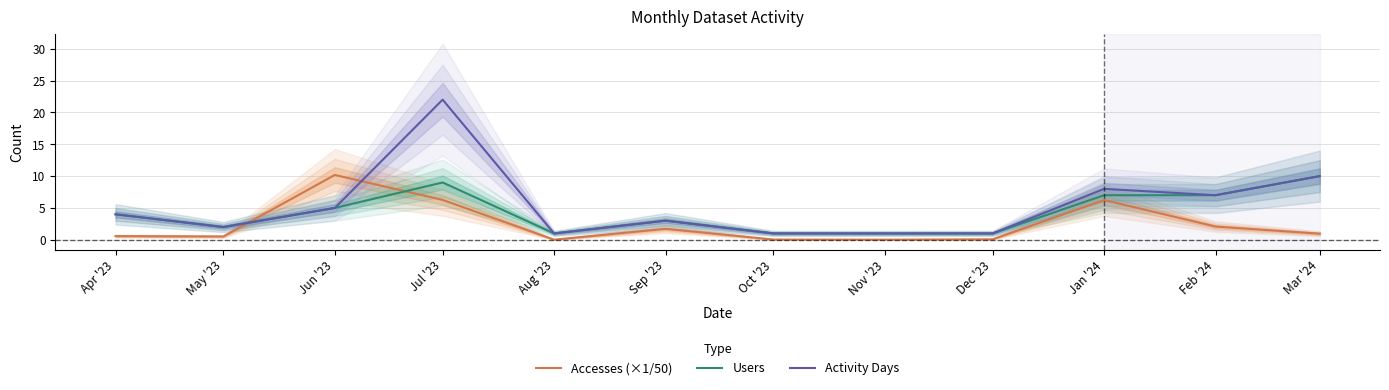

What is the label of the 7th point from the right?

Sep '23